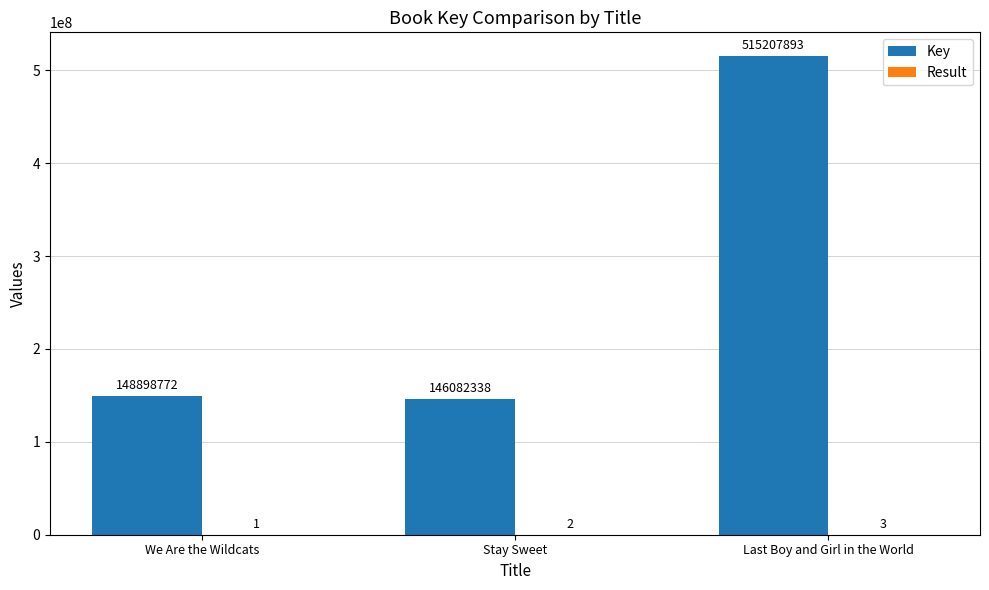

What is the maximum value shown in the chart?

515207893